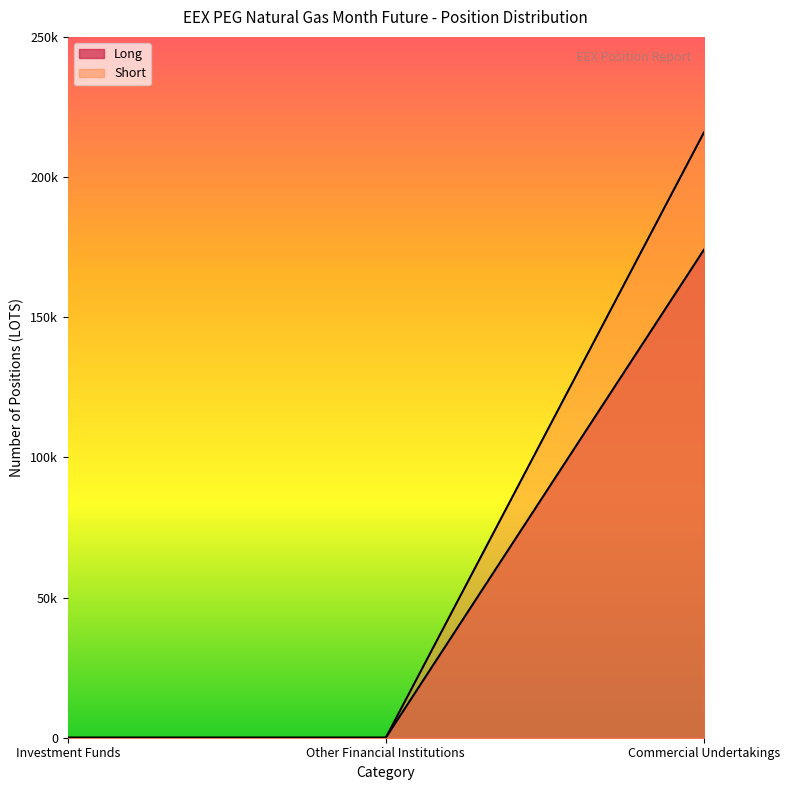

List the series in order of their peak value, highest first.

Short, Long